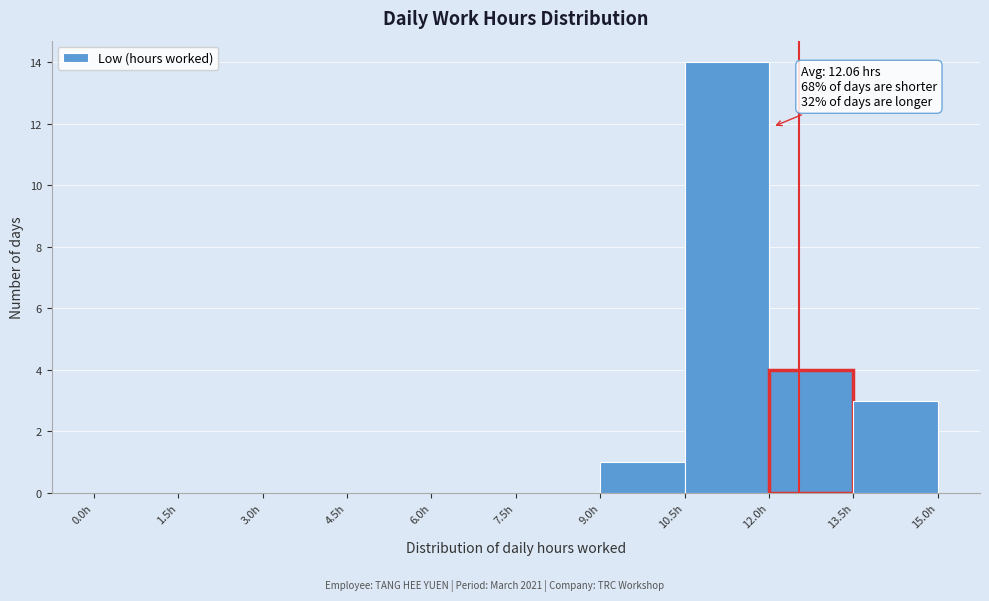

Over which range of the x-axis is the bar tallest?

10.5 to 12.0